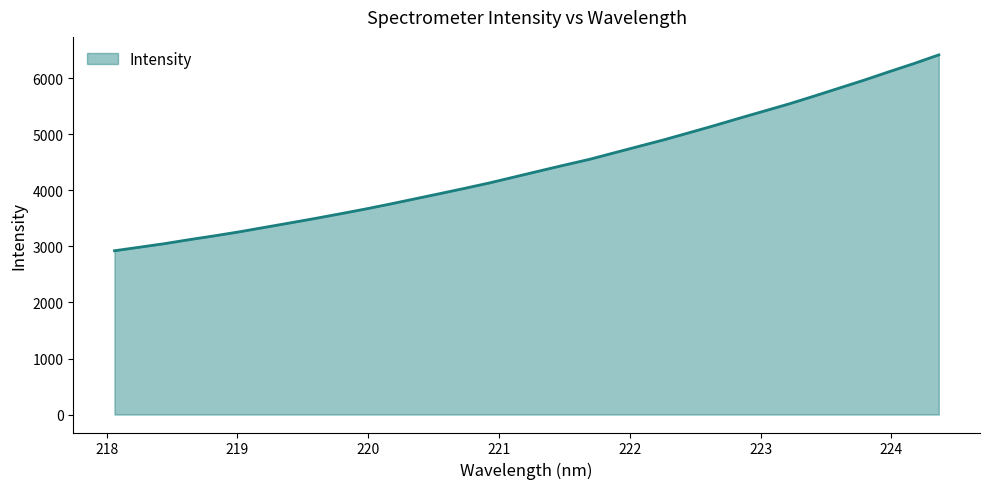

What is the difference between the maximum and minimum values?

3496.4